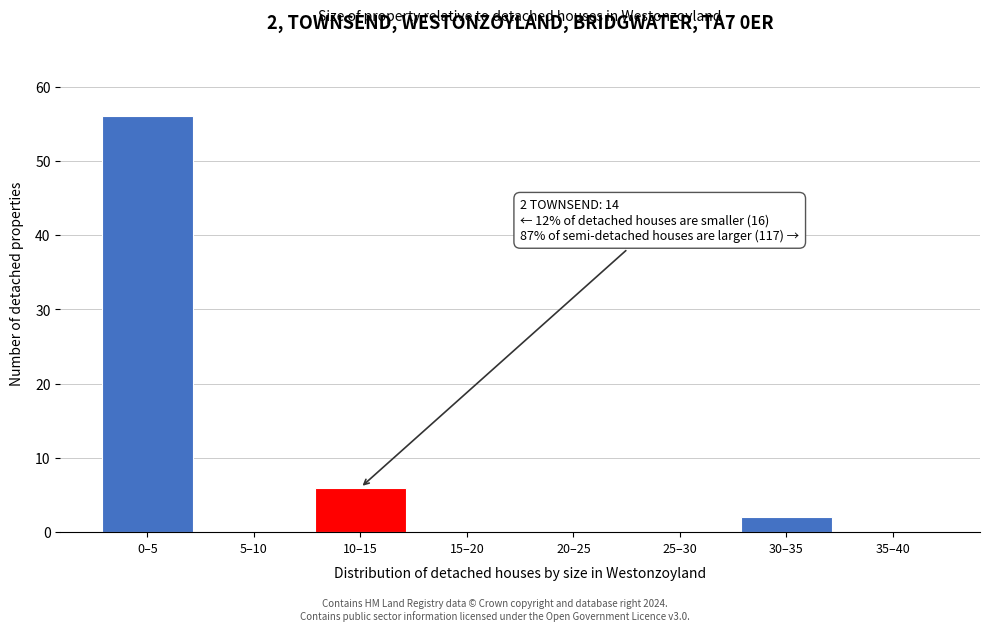

Reading left to right, transcribe all the data shown in this chart.

0–5=56	5–10=0	10–15=6	15–20=0	20–25=0	25–30=0	30–35=2	35–40=0